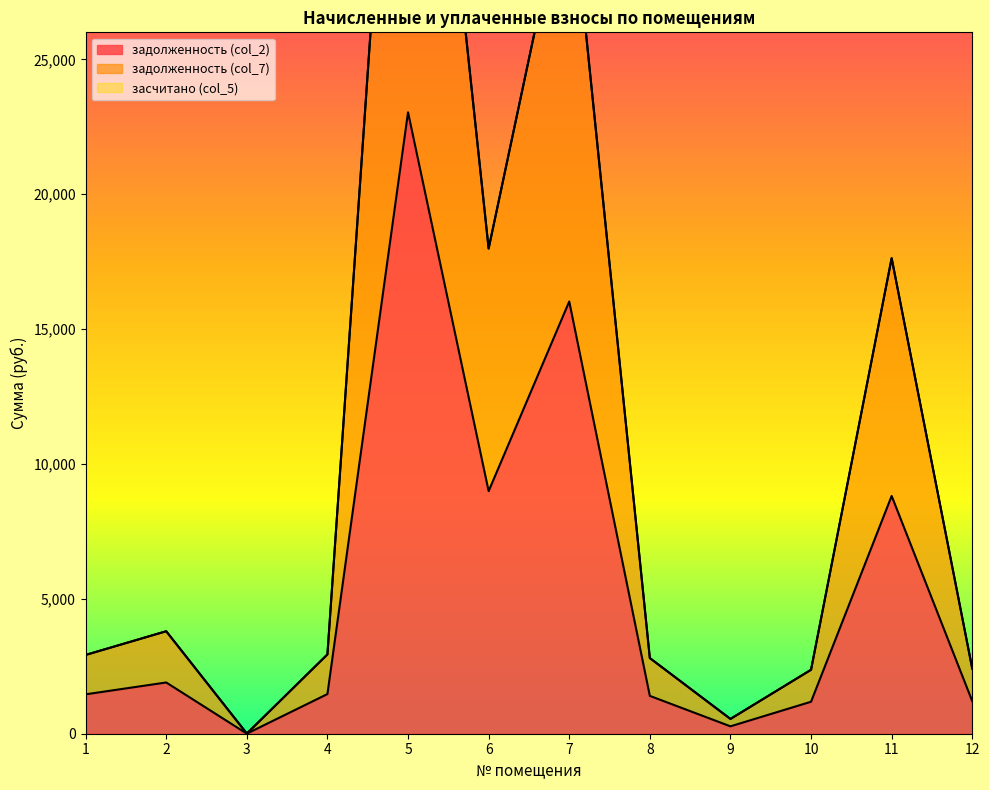

At how many categories does at least one series exceed 7033?

4